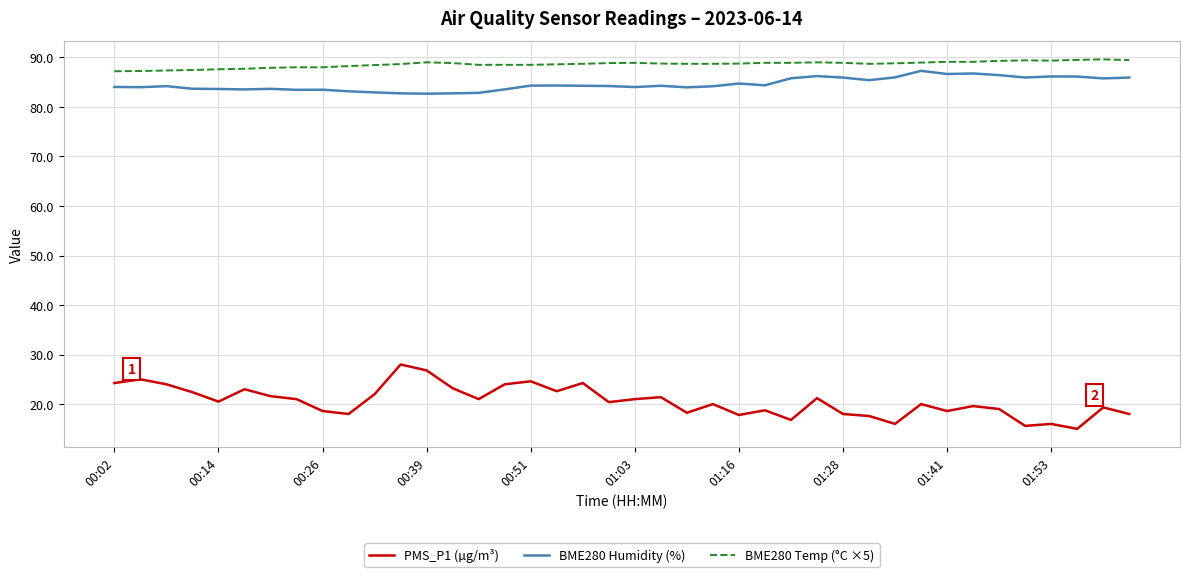

What is the difference between the maximum and second lowest values in the PMS_P1 (µg/m³) series?

12.4